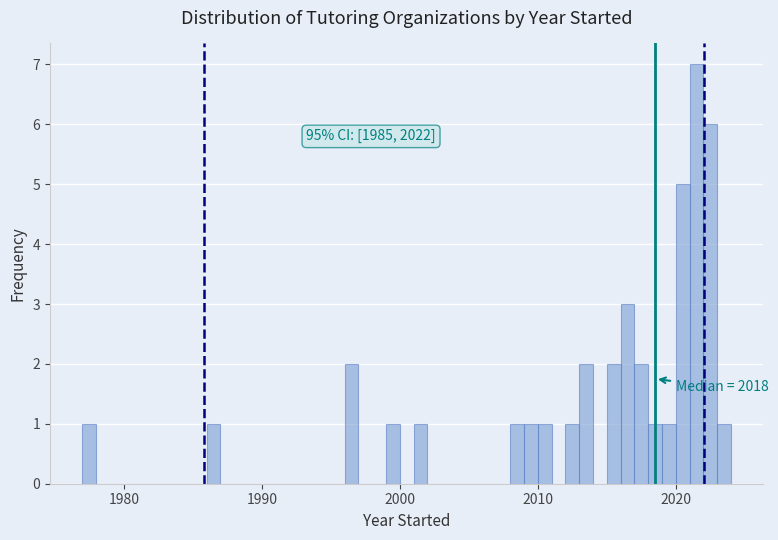

Around what value on the x-axis is the tallest bar? Give the approximate position of its centre, as read against the axis.

2022